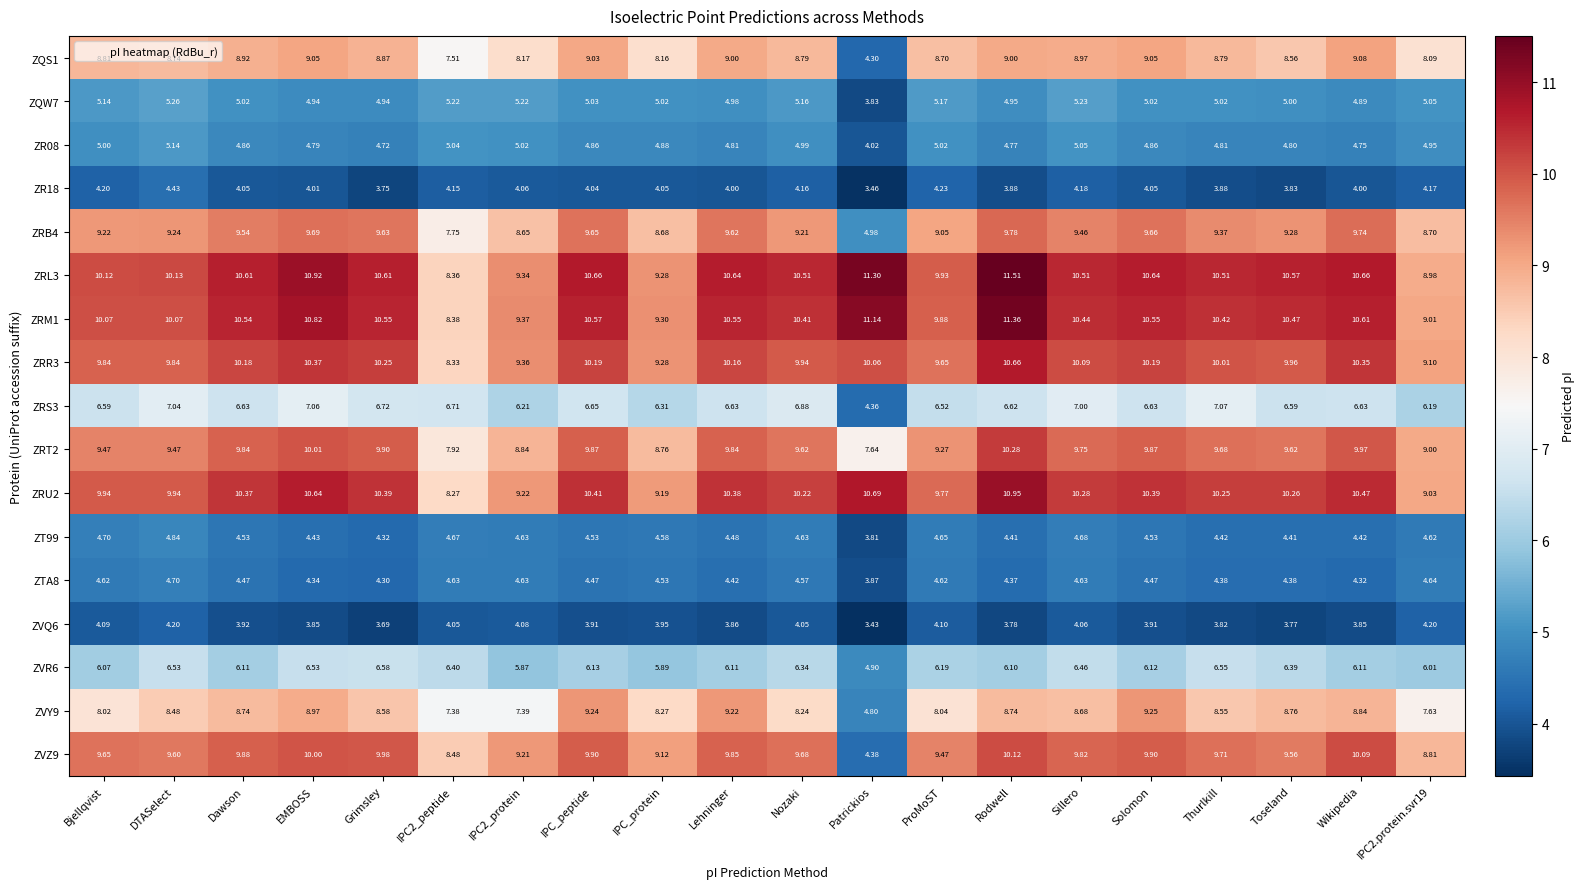

At which label is ZVR6 closest to 5?

Patrickios